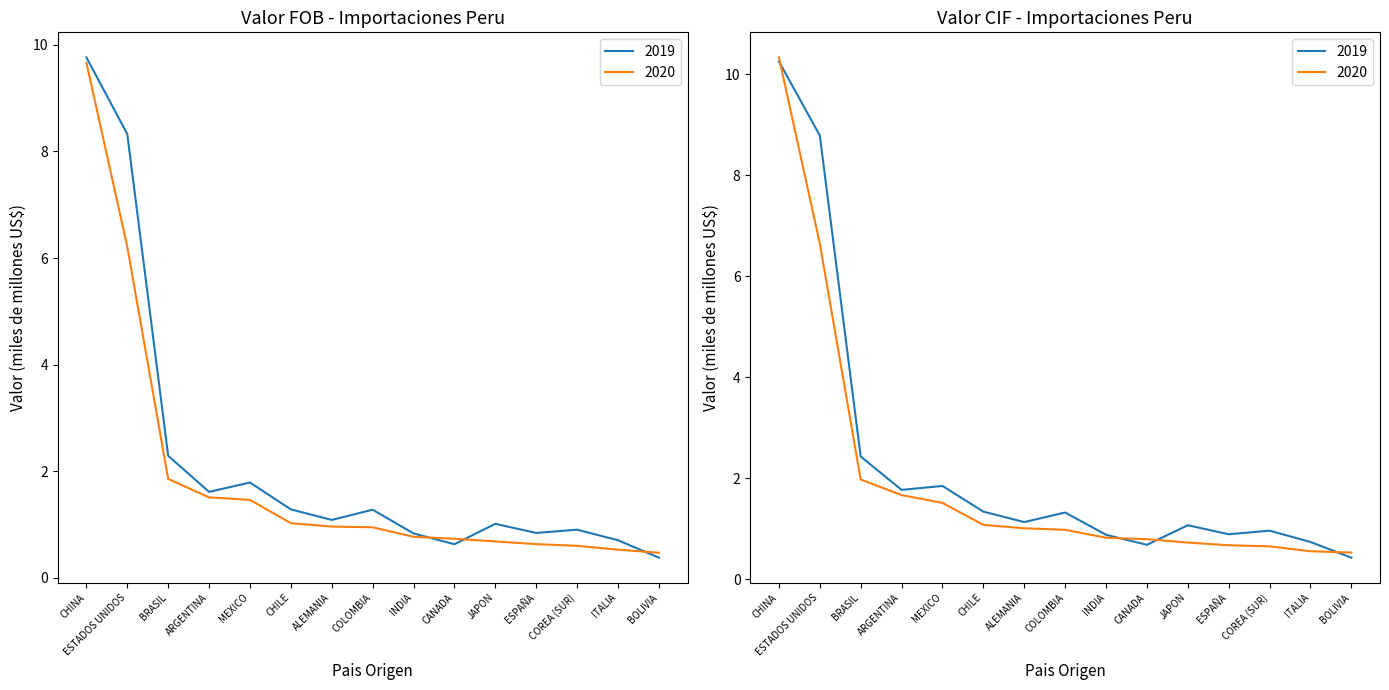

List the series in order of their peak value, lowest first.

Valor FOB 2020, Valor FOB 2019, Valor CIF 2019, Valor CIF 2020